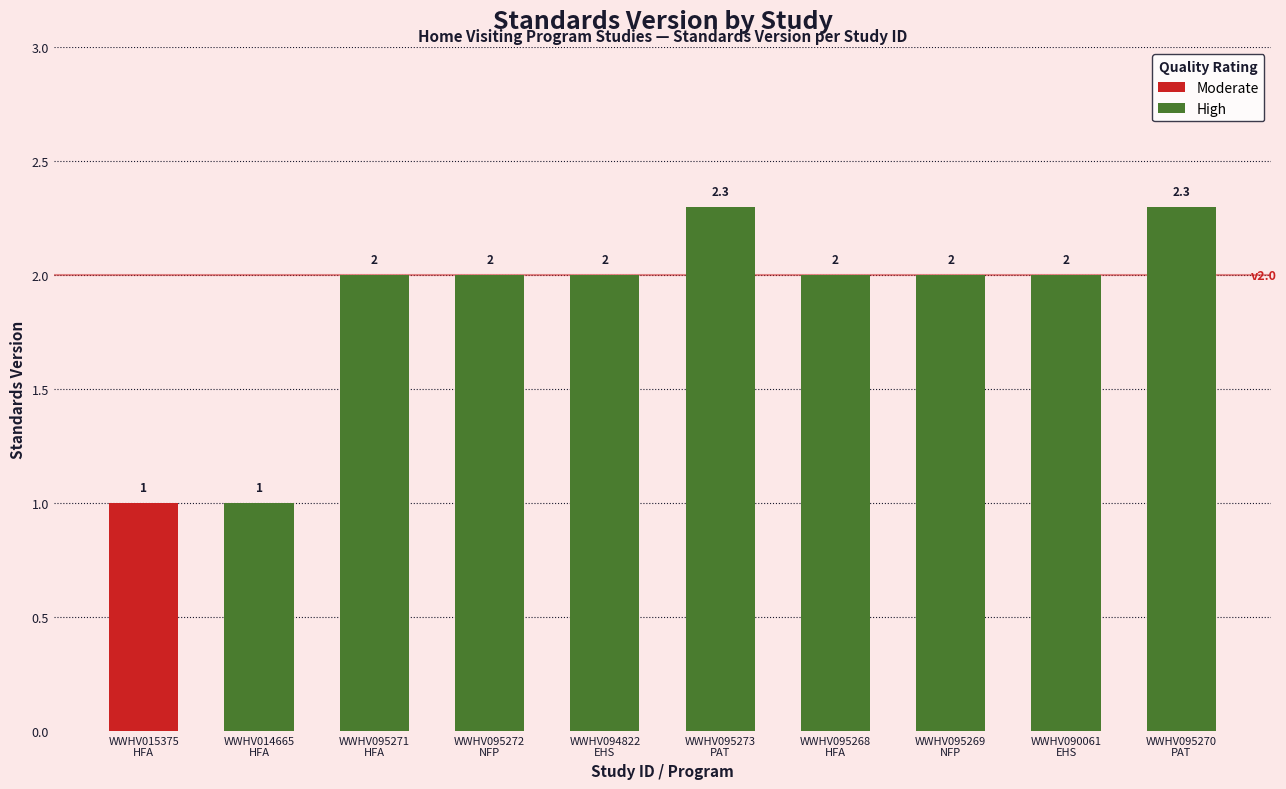

The chart shows a value of 2.6 at WWHV095272
NFP. True or false?

False